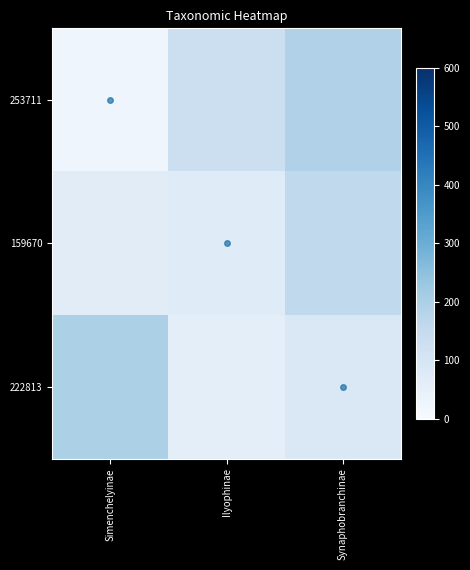

What is the spread (max minus min) of values at Ilyophinae?

71.4